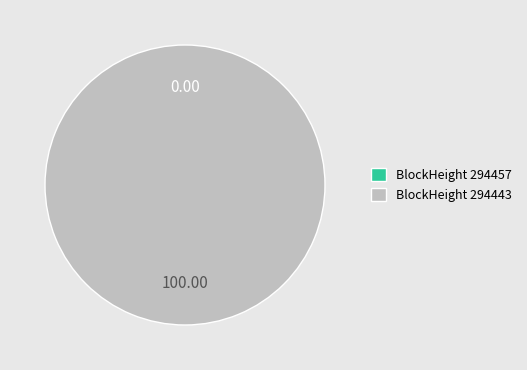

Is it true that 294457 is 0% of the pie?

True